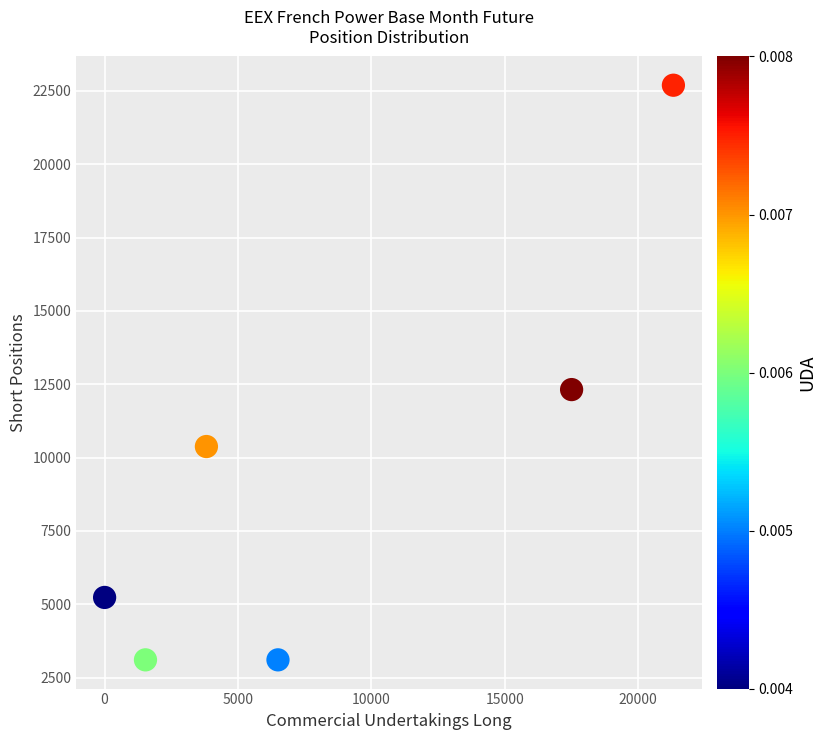

What is the range of Y values (max minus min)?

19592.7